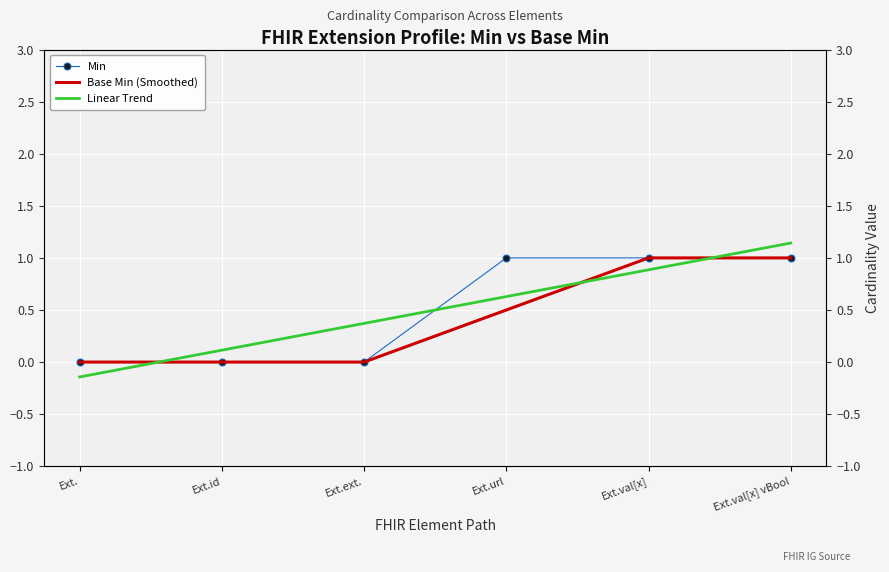

True or false: Linear Trend has more than 0 interior local peaks.

False